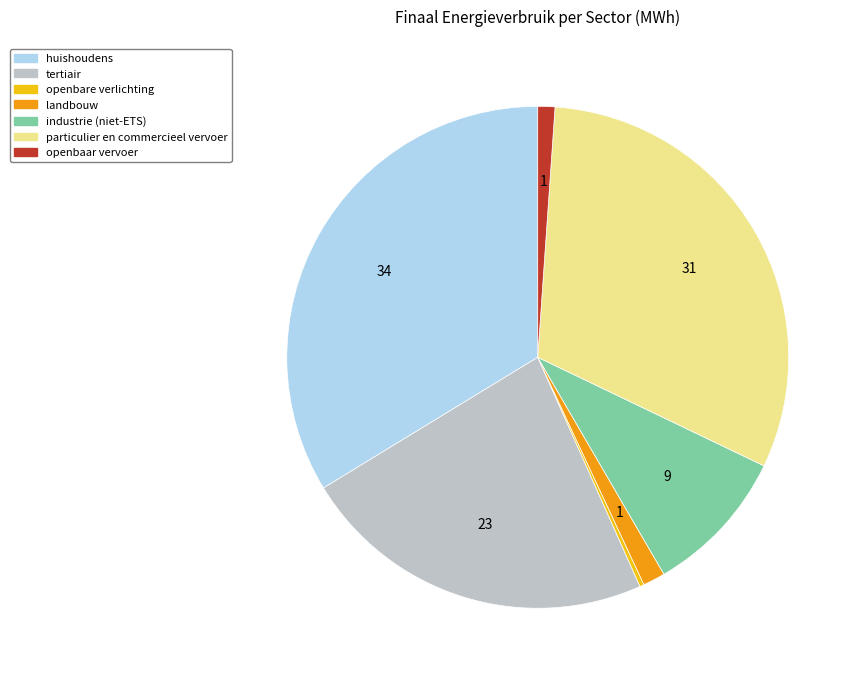

What is the ratio of the value at landbouw to the value at openbaar vervoer?

1.3